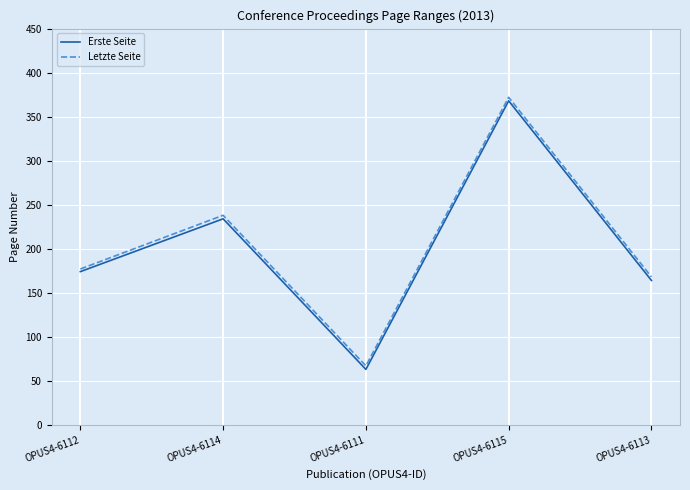

In Erste Seite, how many points are lower than both neighbors (excluding endpoints)?

1